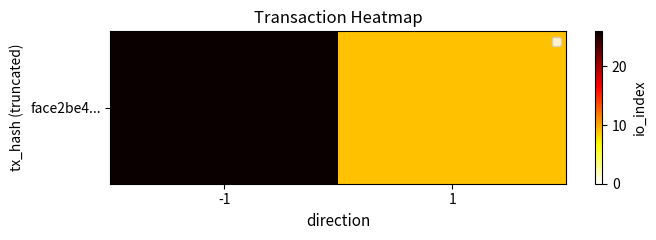

What is the approximate value at -1?

26